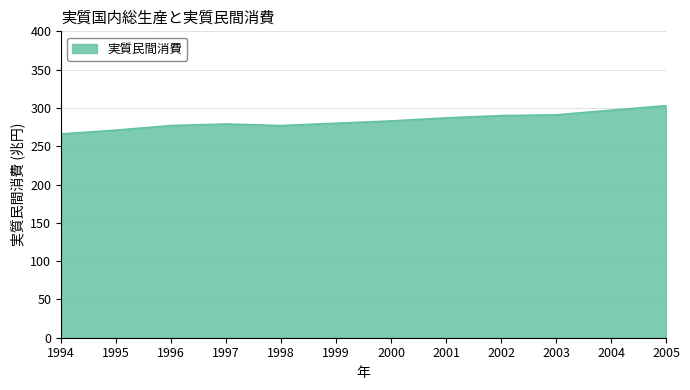

Does the chart display data point markers on the line(s)?

No